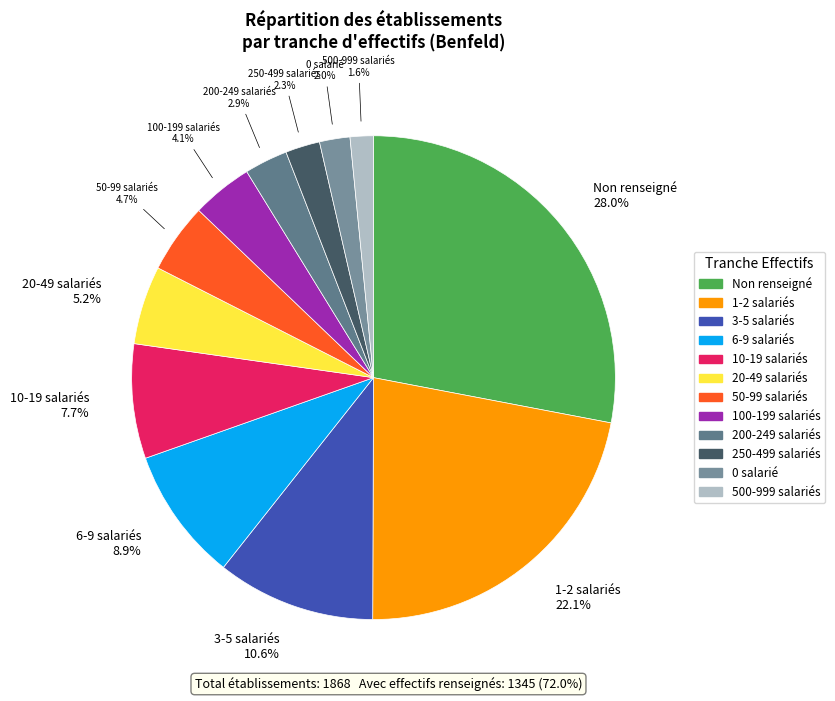

Which has a higher value, 250-499 salariés or 500-999 salariés?

250-499 salariés